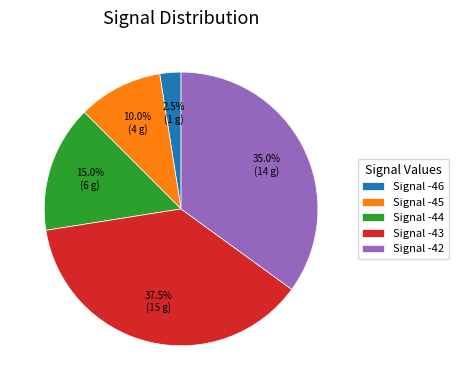

Rank the categories by value from highest to lowest.

Signal -43, Signal -42, Signal -44, Signal -45, Signal -46